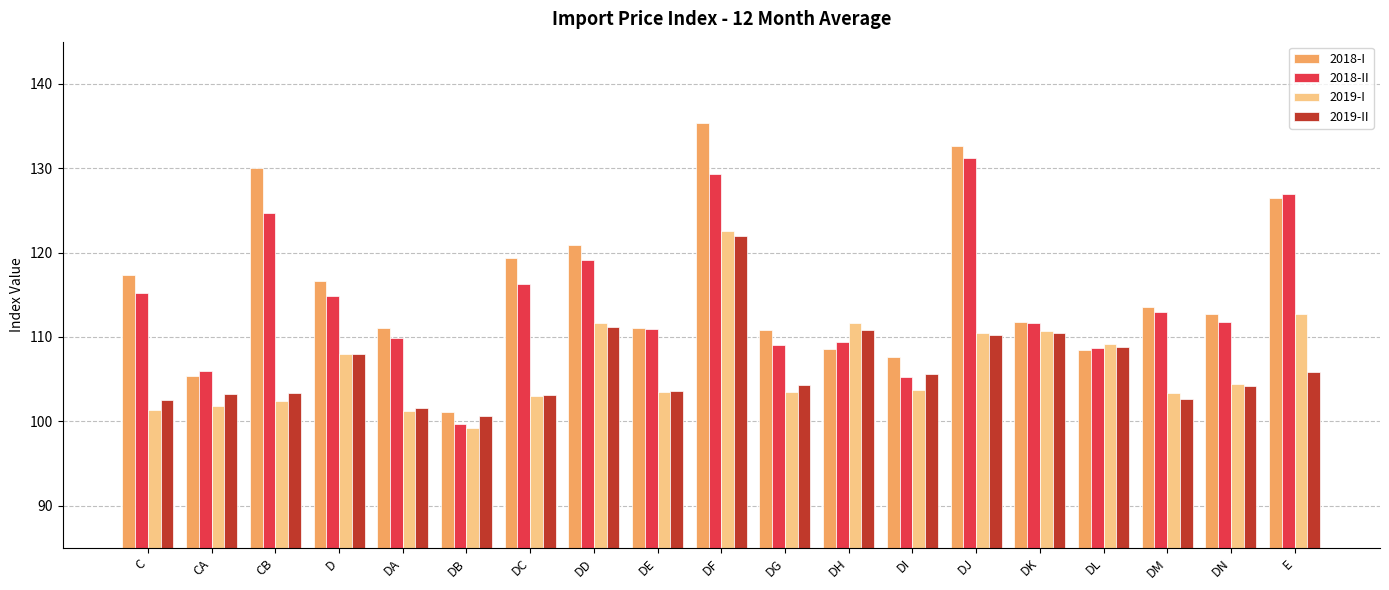

Is it true that 2018-II equals 113.0 at DM?

True